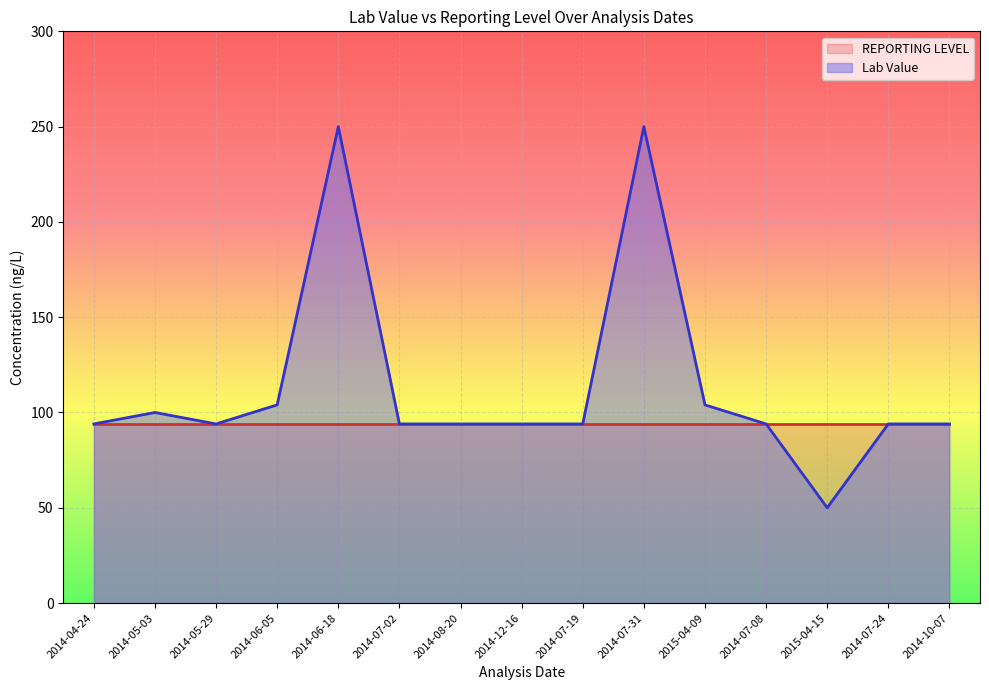

Does the chart display data point markers on the line(s)?

No